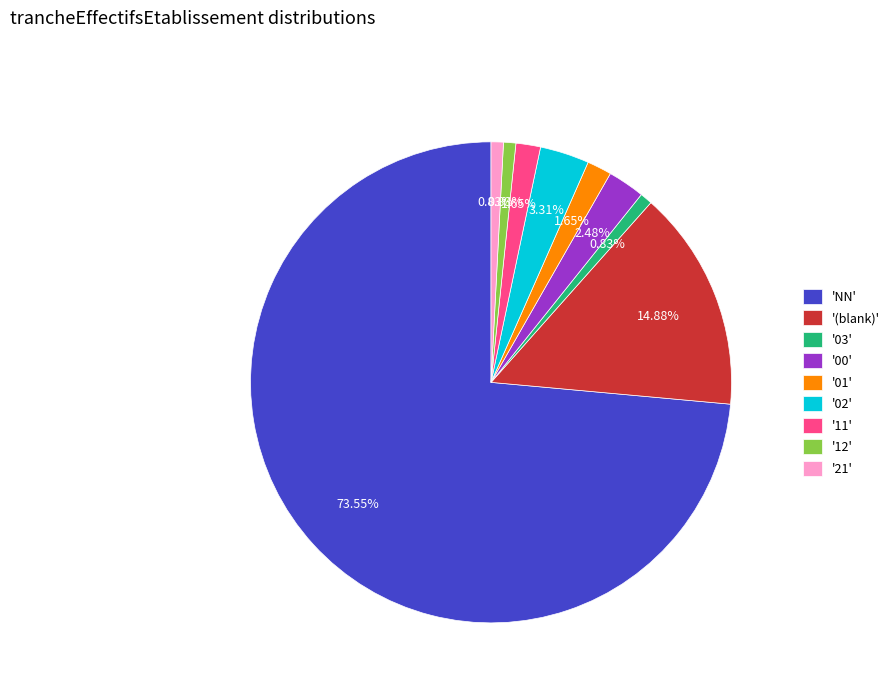

Approximately how many times larger is the value at '21' compared to '01'?

0.5